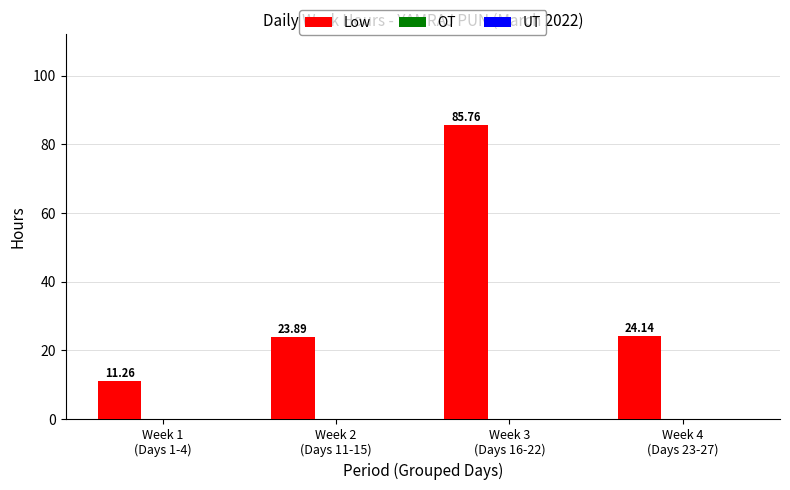

What is the average value?

36.3